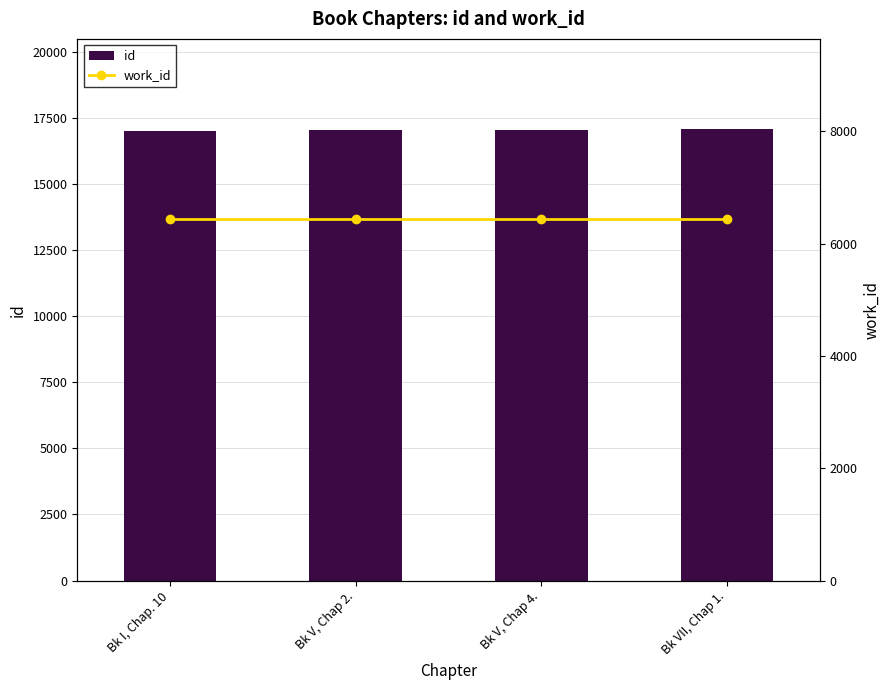

What is the label of the 1st bar from the right?

Bk VII, Chap 1.